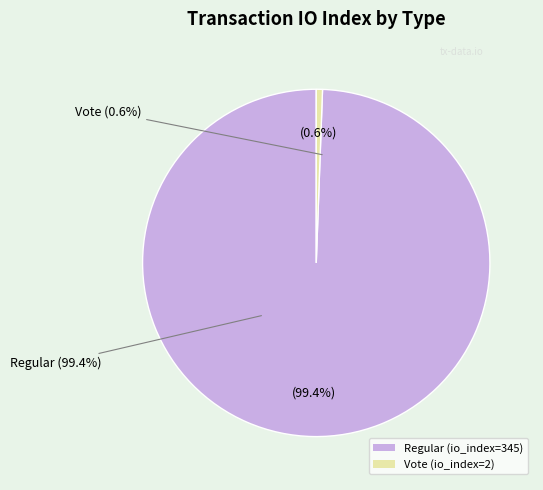

What percentage is NOT represented by Vote (io_index=2)?

99.4%